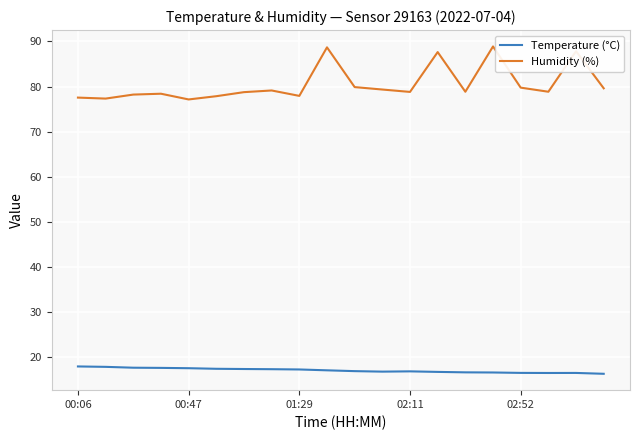

What is the average value of the Temperature (°C) series?

17.0